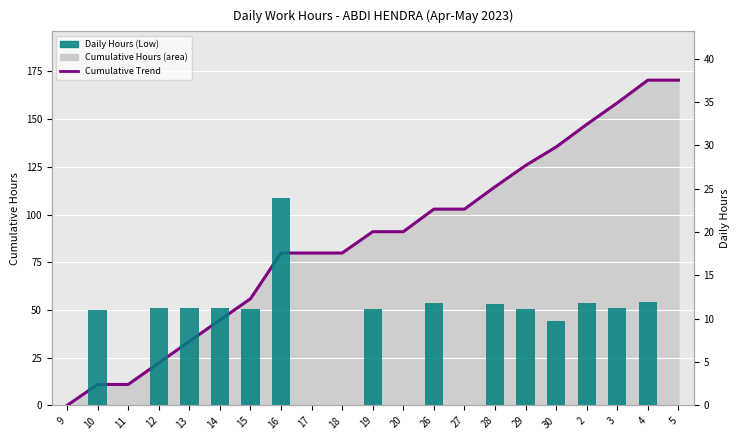

What is the sum of the Cumulative Hours values at 29 and 13?

159.3